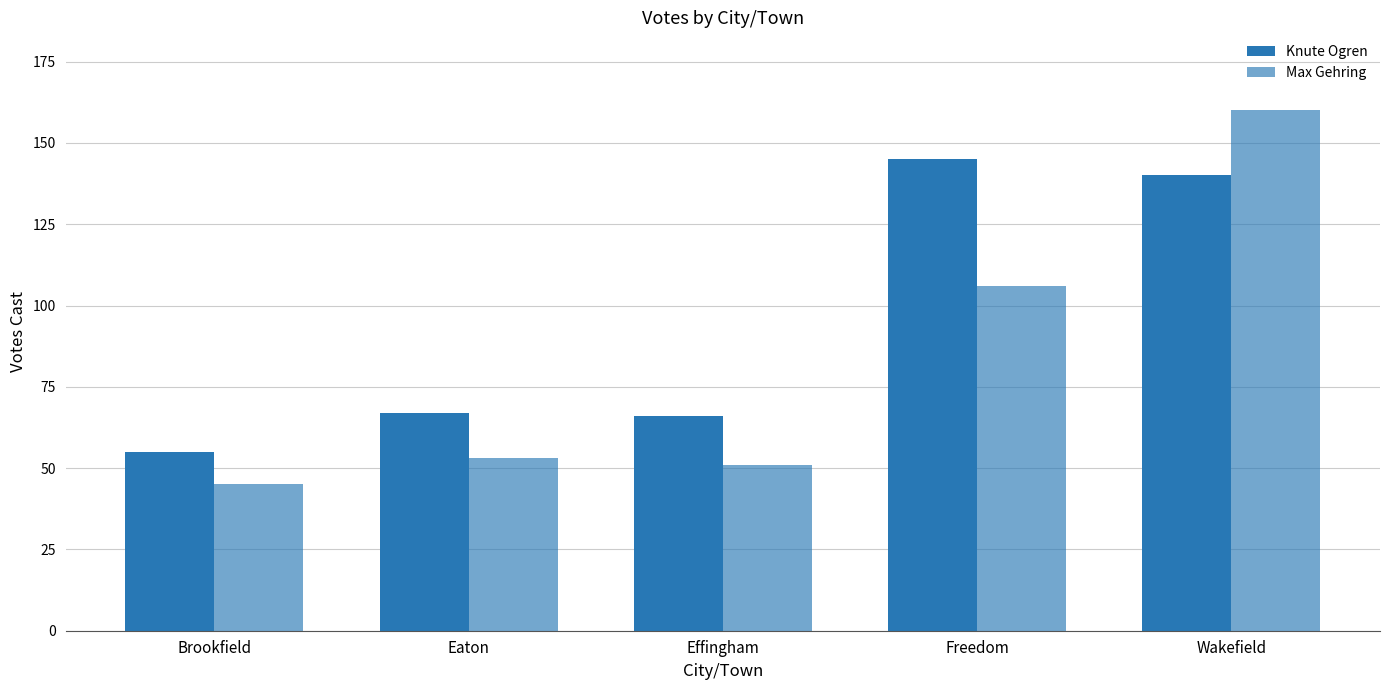

Reading left to right, what are all the values shown in this chart?

Knute Ogren: Brookfield=55	Eaton=67	Effingham=66	Freedom=145	Wakefield=140
Max Gehring: Brookfield=45	Eaton=53	Effingham=51	Freedom=106	Wakefield=160